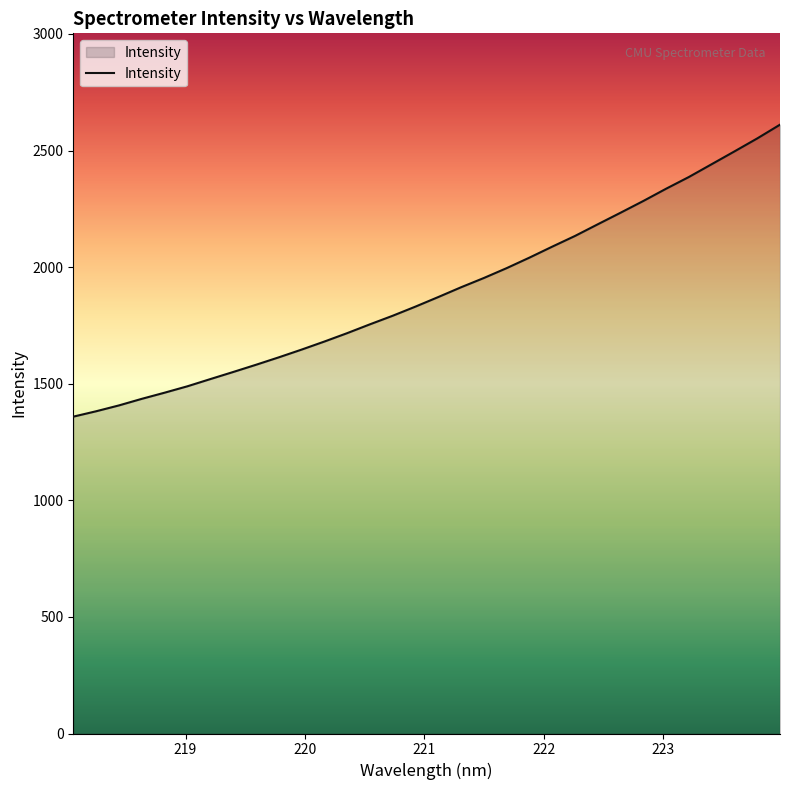

What is the sum of all values?

60735.6